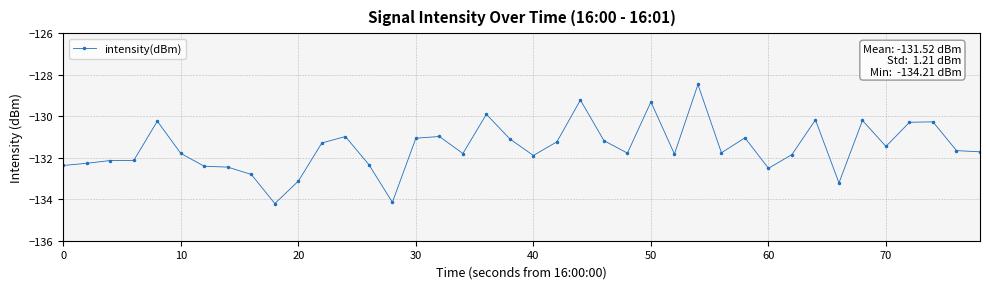

What is the sum of all values?

-5260.6